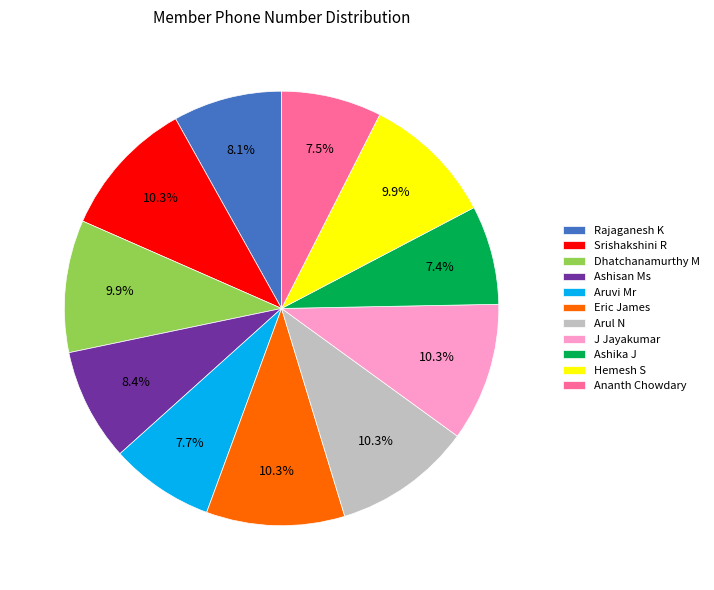

To the nearest percent, what percentage of the pie is Aruvi Mr?

8%